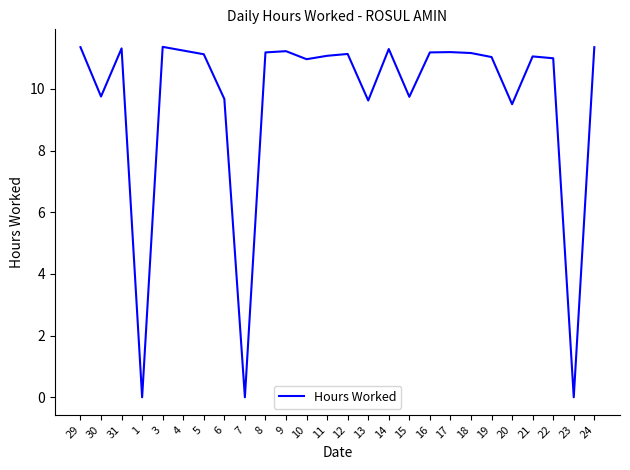

True or false: there are more than 2 points higher than both neighbors.

True